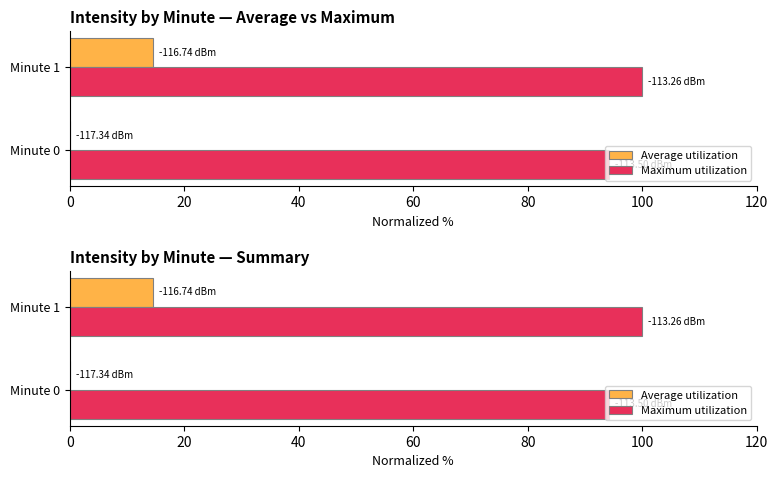

Count the number of data series in this chart.

2